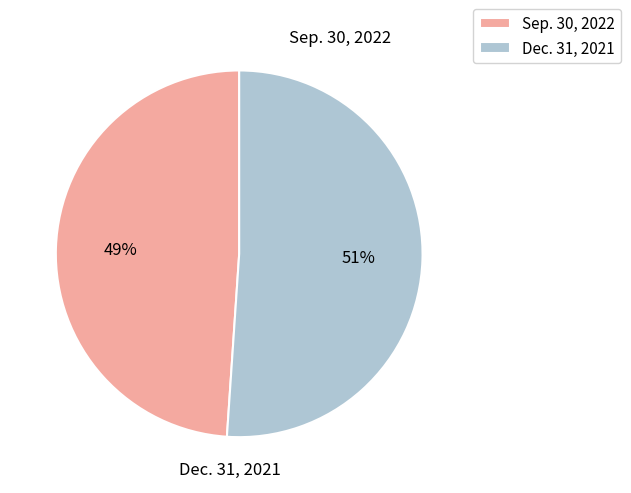

How many segments does this pie chart have?

2